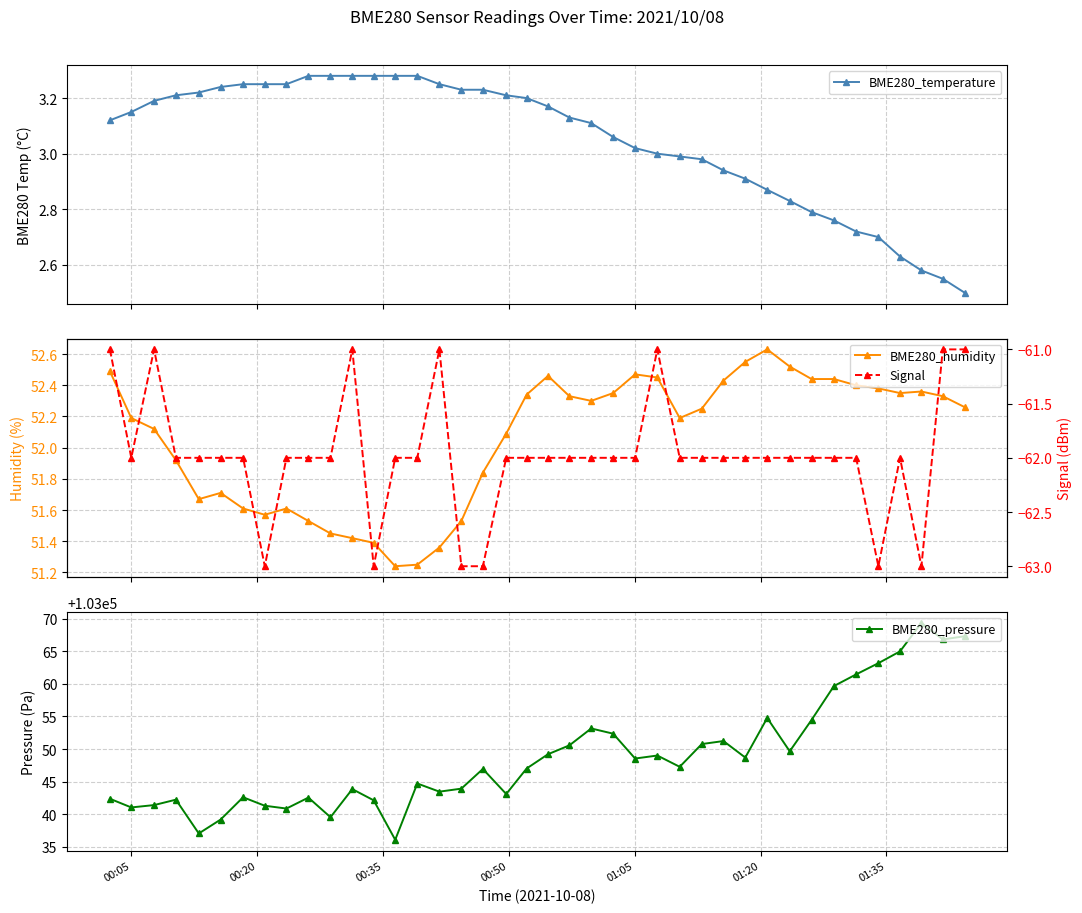

Rank the series by their maximum value, from highest to lowest.

BME280_pressure, BME280_humidity, BME280_temperature, Signal